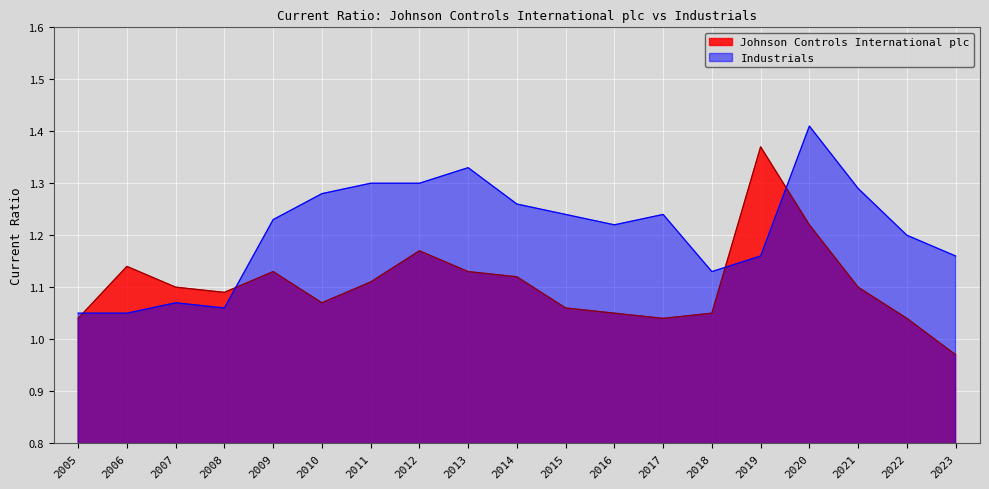

How many times do Industrials and Johnson Controls International plc cross each other?

4